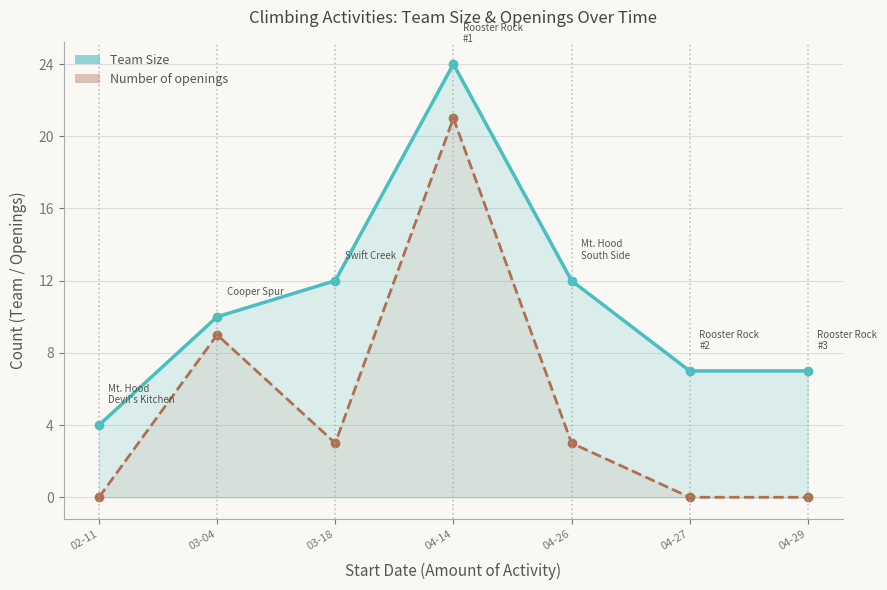

Reading right to left, what are all the values shown in this chart?

Team Size: 04-29=7	04-27=7	04-26=12	04-14=24	03-18=12	03-04=10	02-11=4
Number of openings: 04-29=0	04-27=0	04-26=3	04-14=21	03-18=3	03-04=9	02-11=0